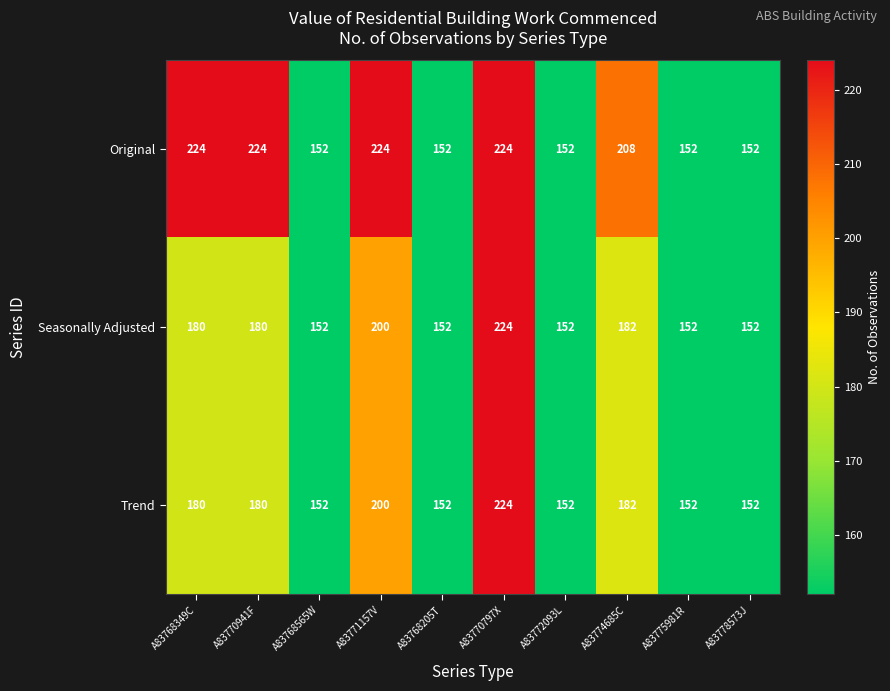

Reading right to left, list all the values displayed in this chart.

Original: A83778573J=152	A83775981R=152	A83774685C=208	A83772093L=152	A83770797X=224	A83768205T=152	A83771157V=224	A83768565W=152	A83770941F=224	A83768349C=224
Seasonally Adjusted: A83778573J=152	A83775981R=152	A83774685C=182	A83772093L=152	A83770797X=224	A83768205T=152	A83771157V=200	A83768565W=152	A83770941F=180	A83768349C=180
Trend: A83778573J=152	A83775981R=152	A83774685C=182	A83772093L=152	A83770797X=224	A83768205T=152	A83771157V=200	A83768565W=152	A83770941F=180	A83768349C=180